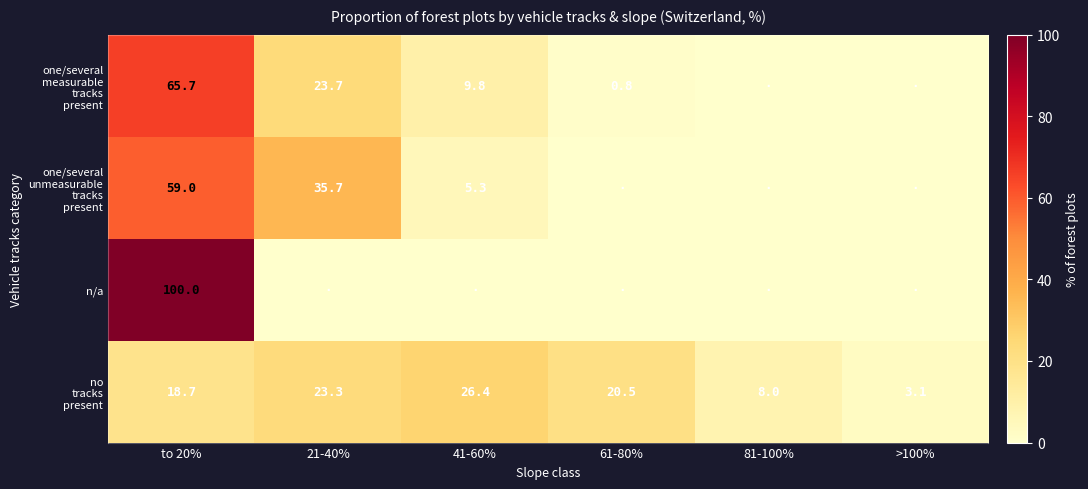

What is the total value across all series at to 20%?

243.4